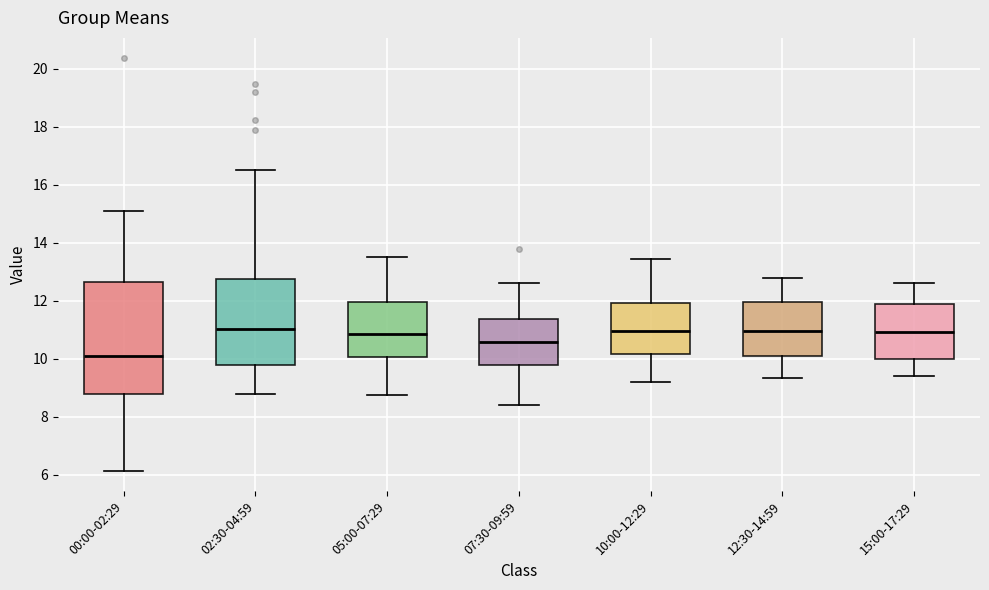

Comparing the boxes themselves (not the whiskers), which one is the tallest?

00:00-02:29